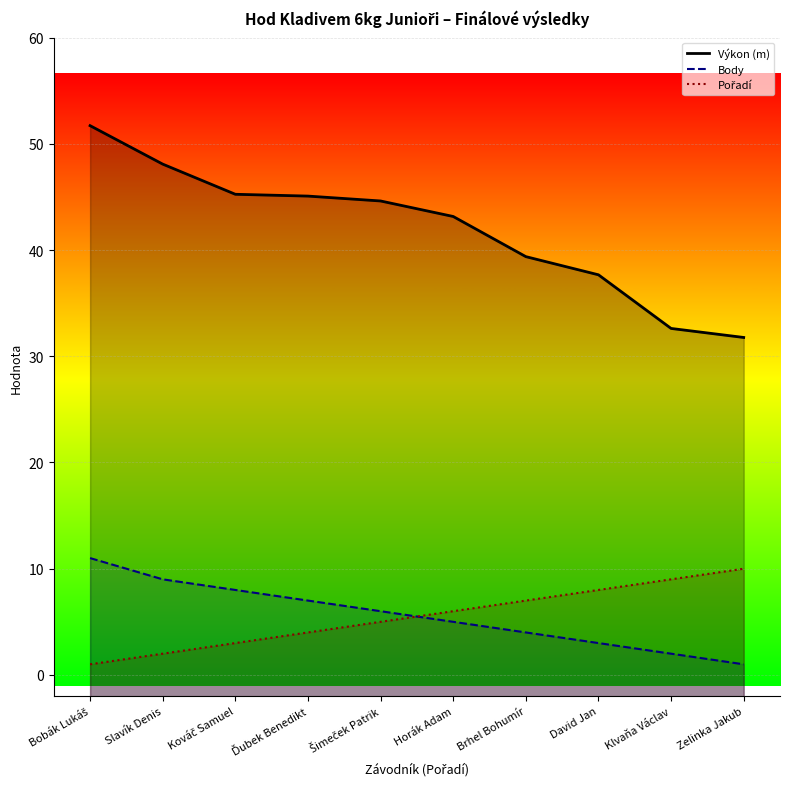

At which label does Pořadí reach its peak?

Zelinka Jakub